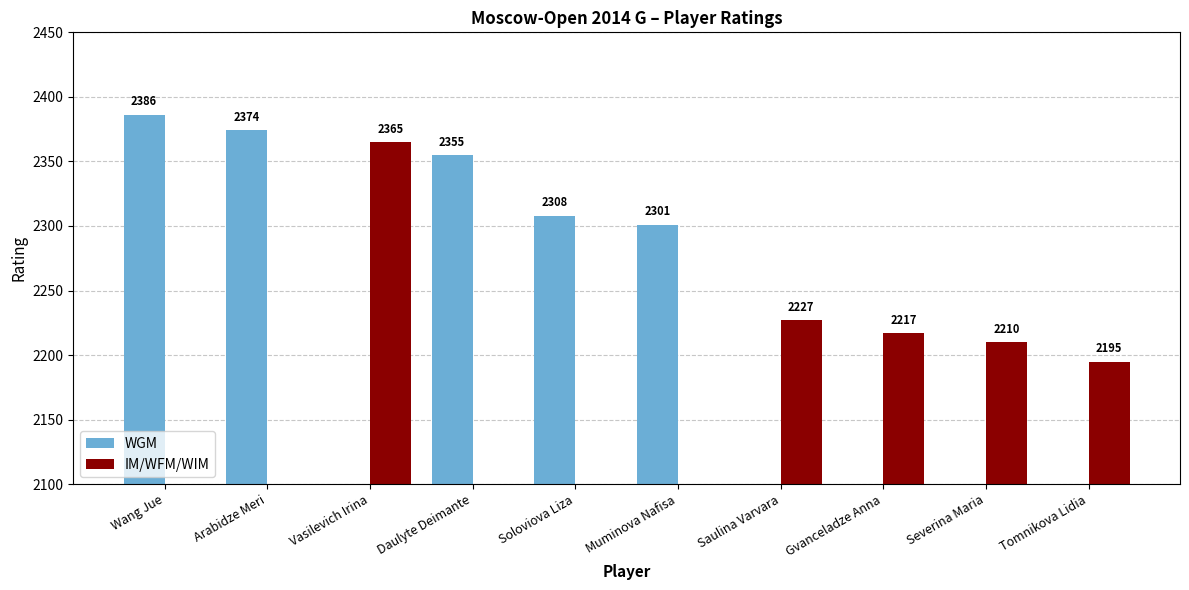

Which series has the largest total across all categories?

WGM